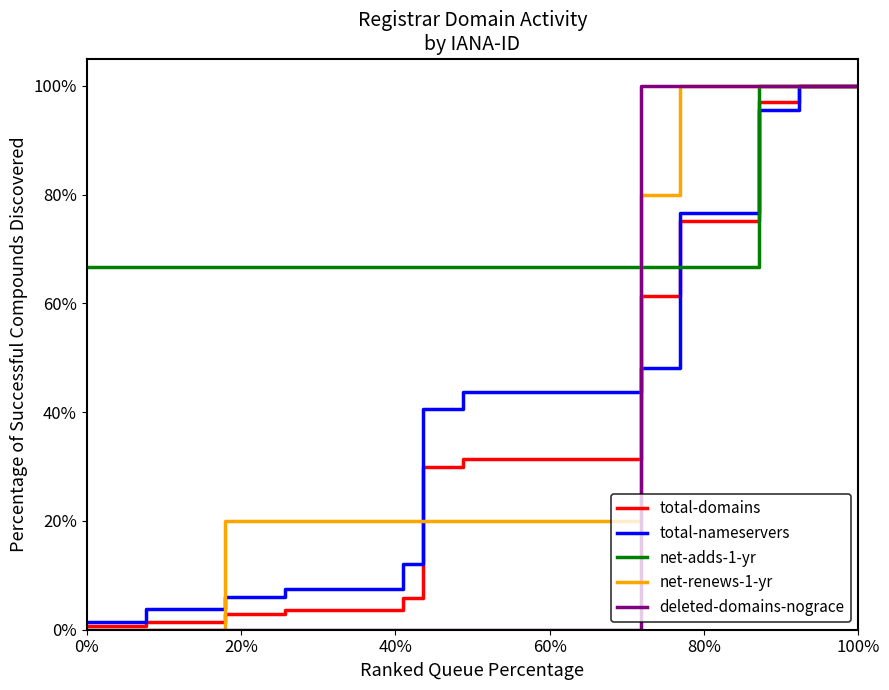

How many values in the total-nameservers series exceed 43?

21